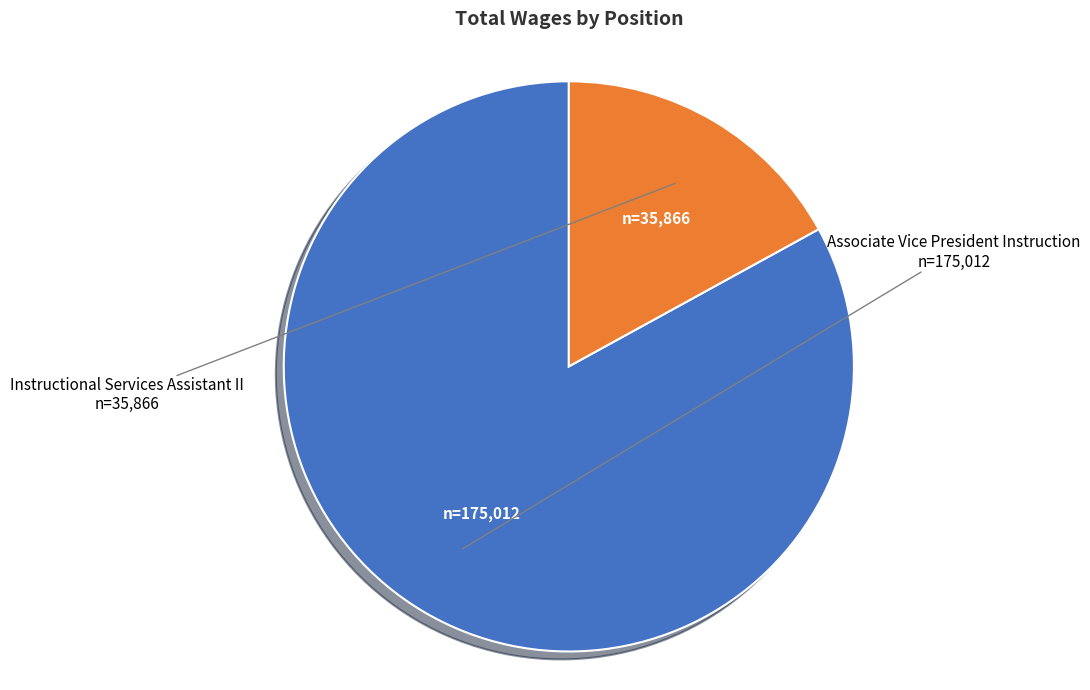

What is the smallest slice in the pie chart?

Instructional Services Assistant II